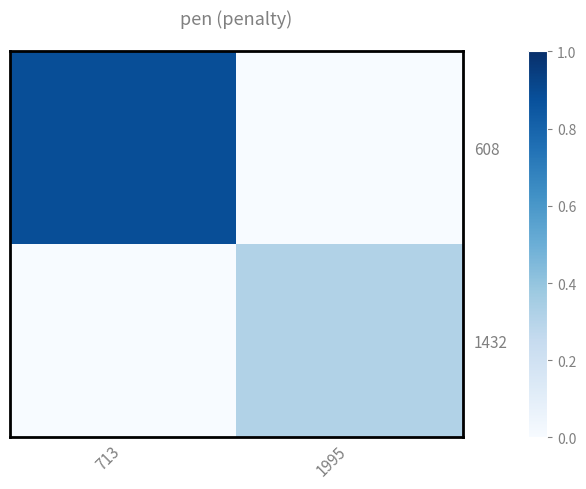

Between 713 and 1995, which is larger?

713